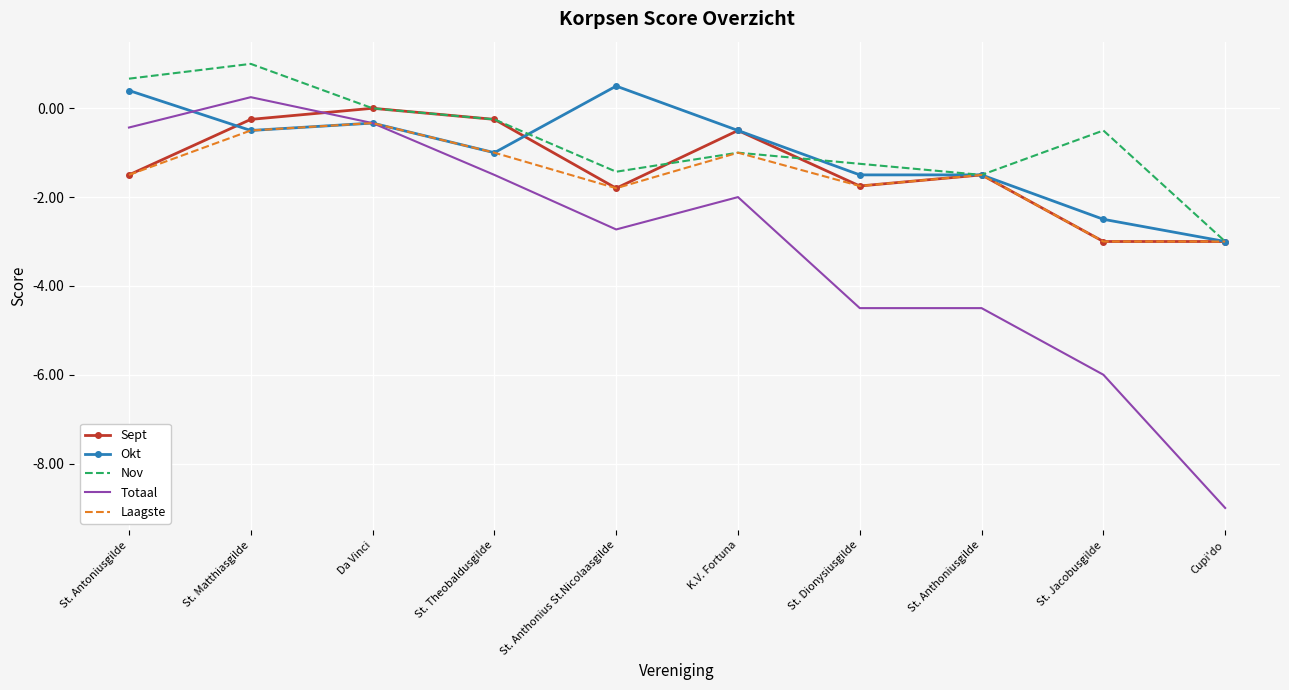

True or false: Totaal and Nov cross at least once.

False